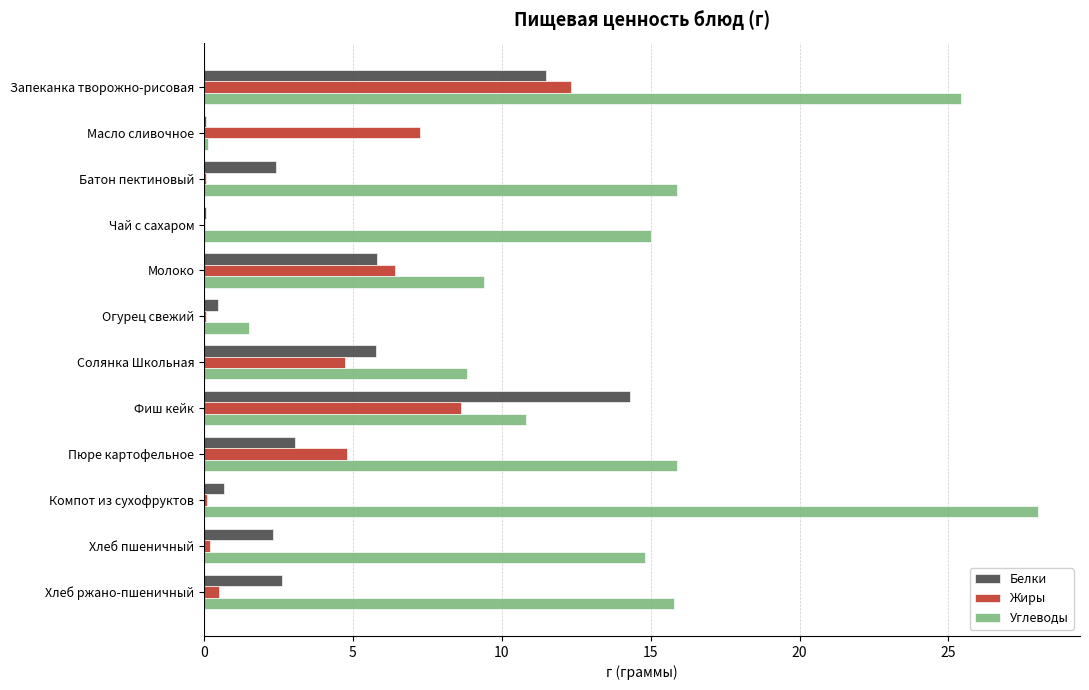

Is the value of Белки at Чай с сахаром greater than the value of Углеводы at Фиш кейк?

No